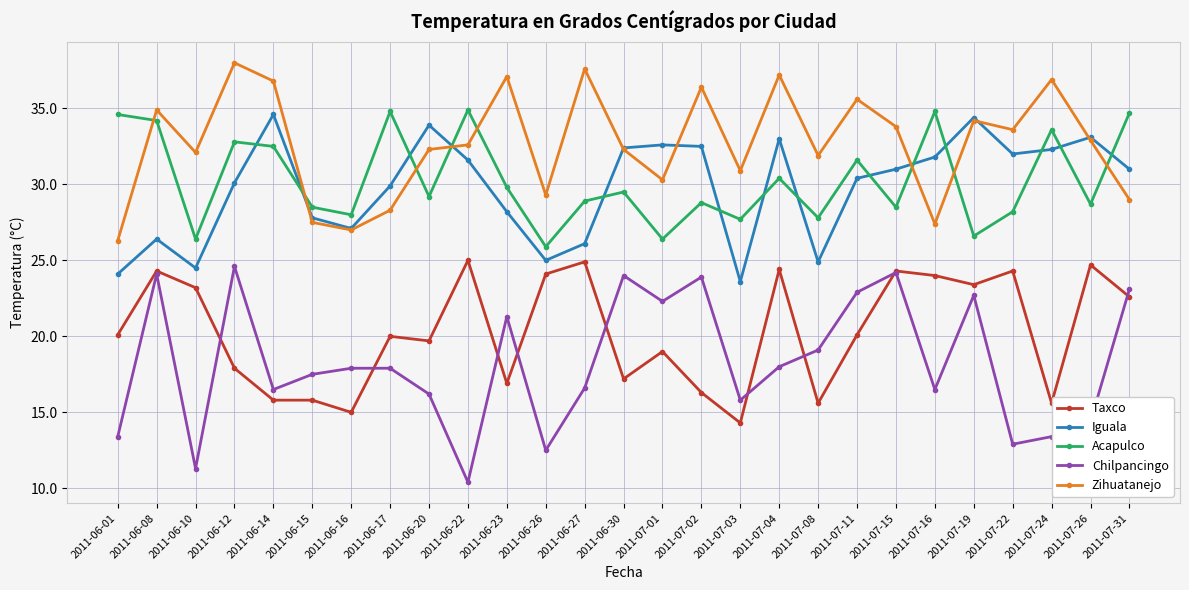

How many categories are shown in the chart?

27